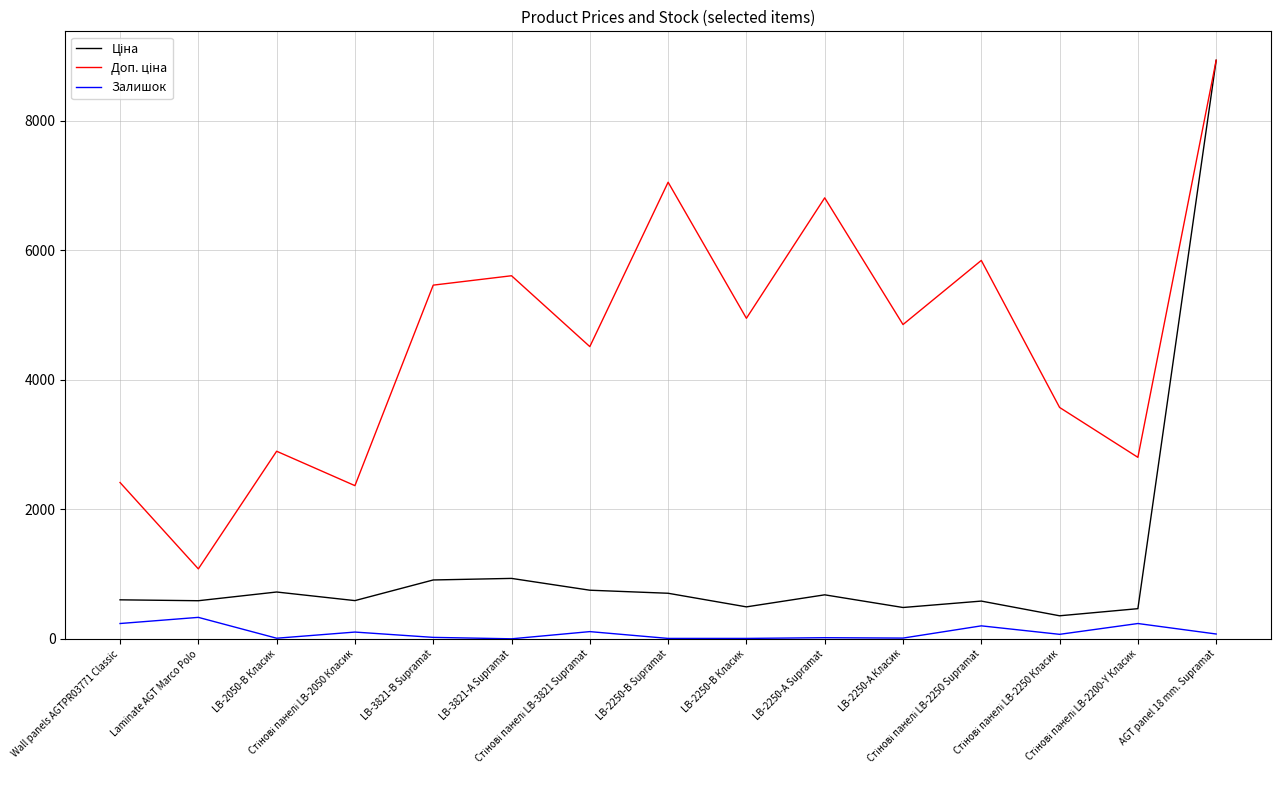

What is the highest value of the Залишок series?

333.0